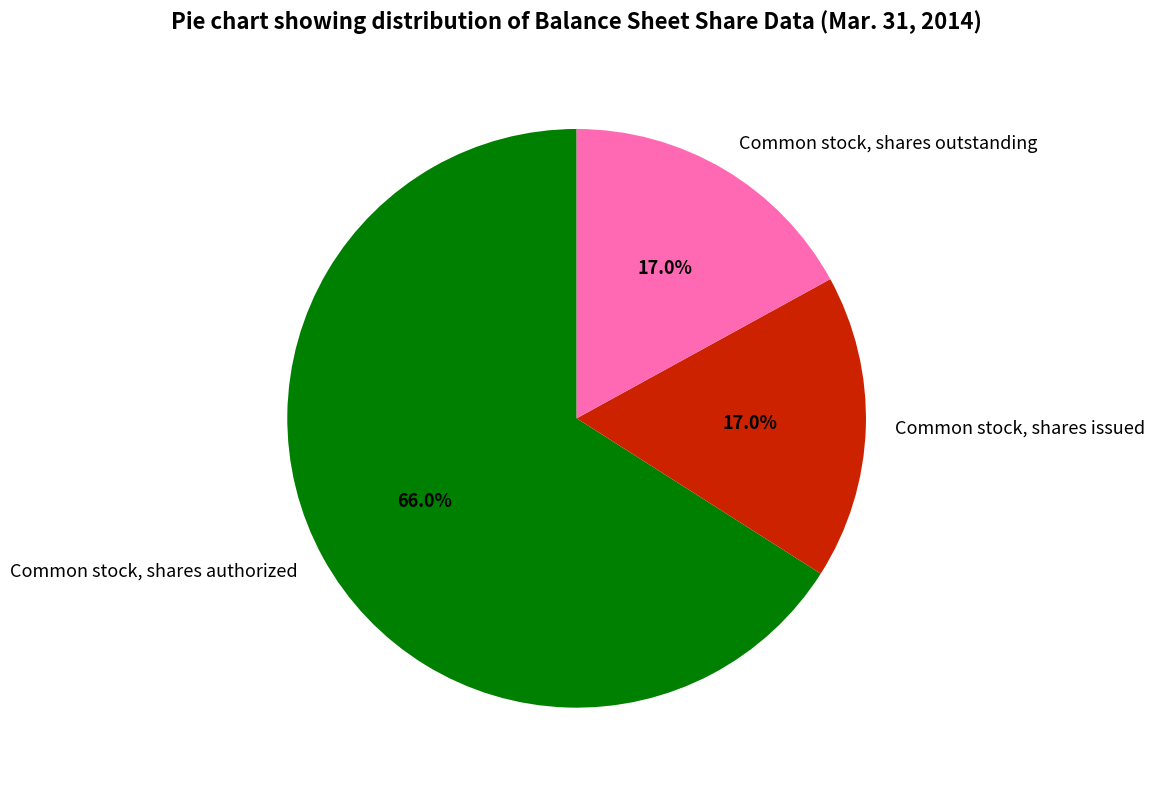

To the nearest percent, what is the combined percentage of Common stock, shares outstanding and Common stock, shares issued?

34%